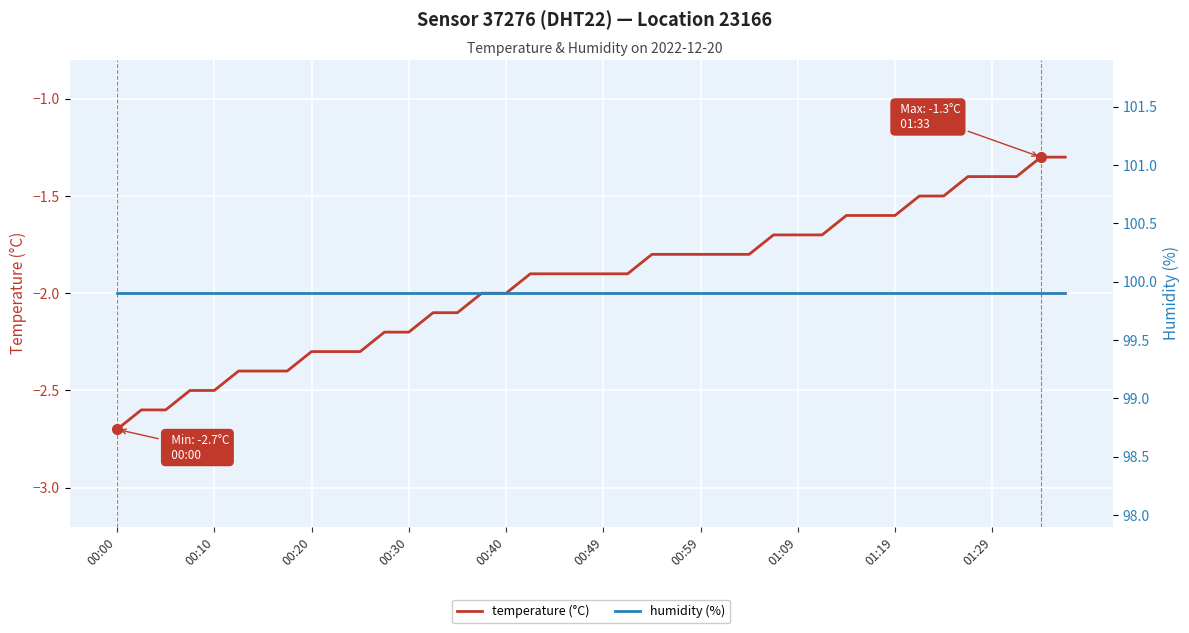

The temperature (°C) series shows -0.7 at 39. True or false?

False